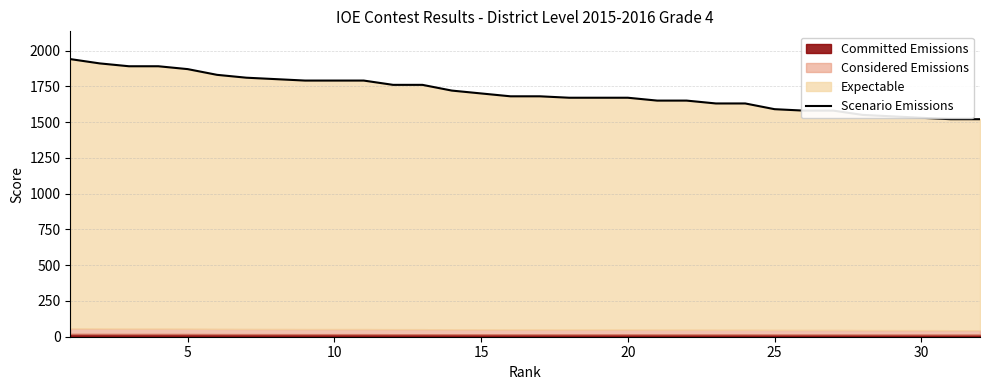

Count the number of values greater than 1680.

15